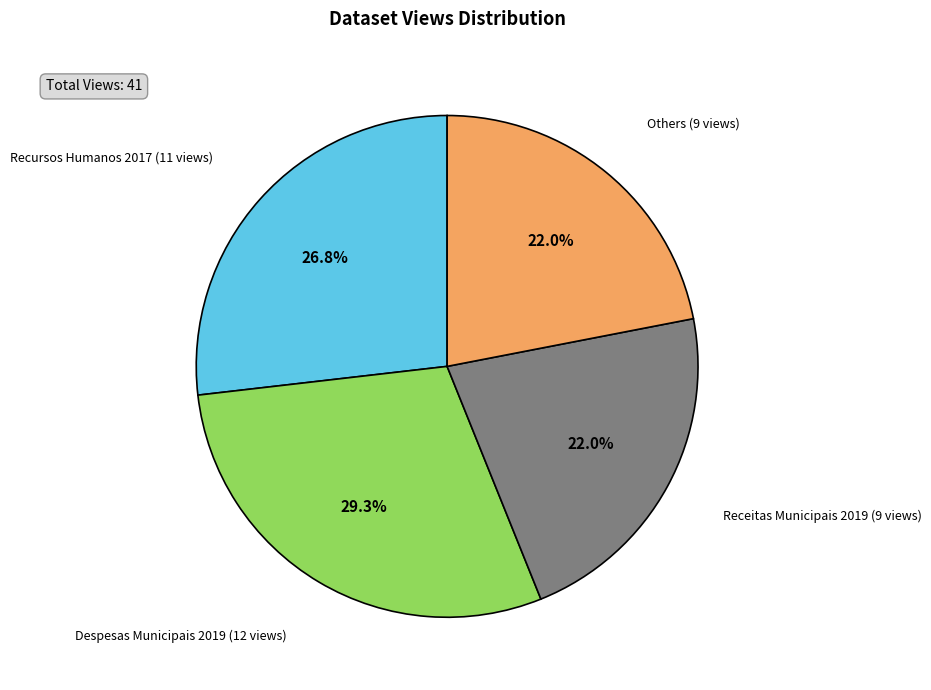

Is there a majority slice in this chart?

No